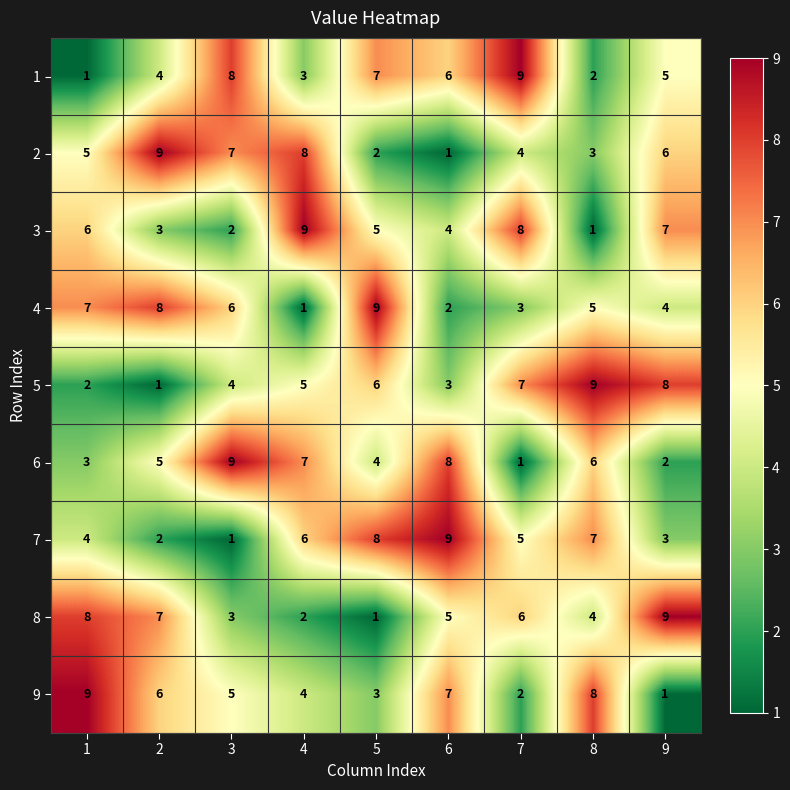

What is the difference between the maximum and minimum values in the 9 series?

8